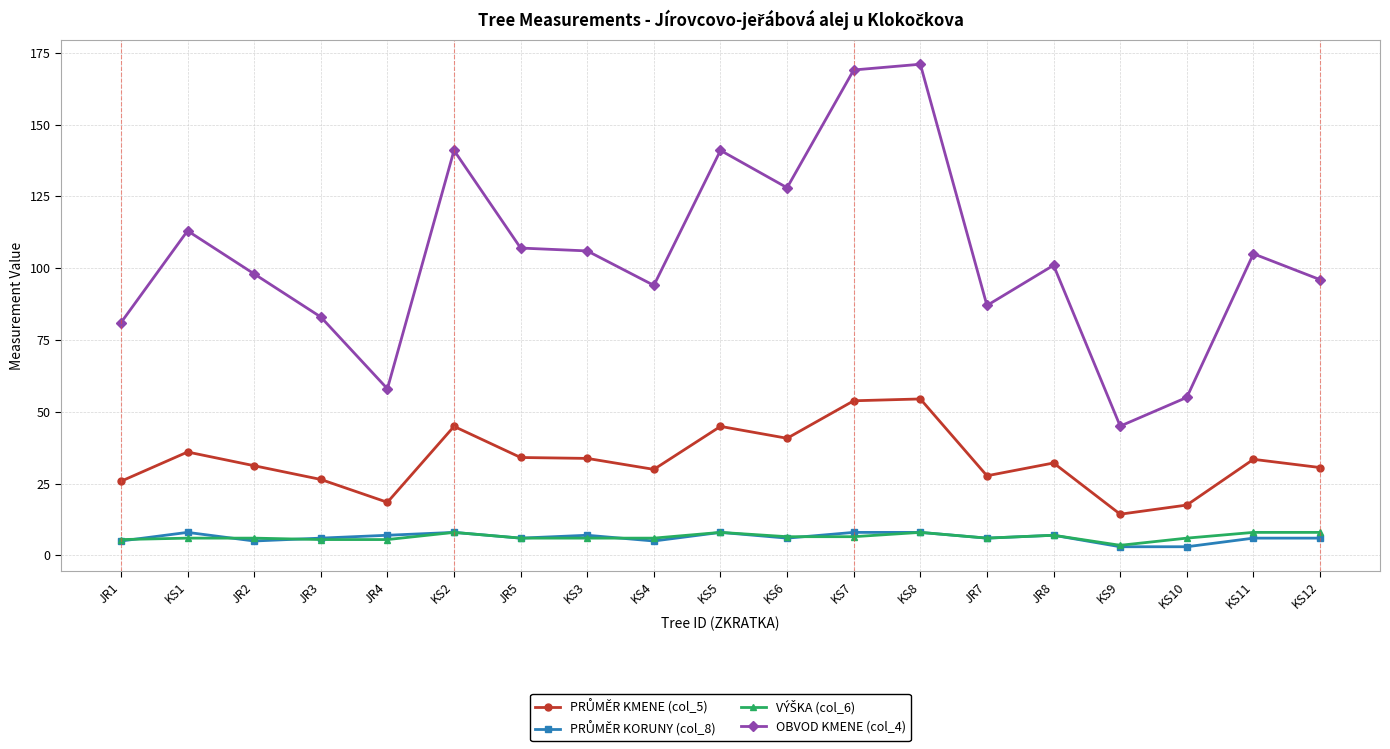

What is the label of the 7th point from the right?

KS8